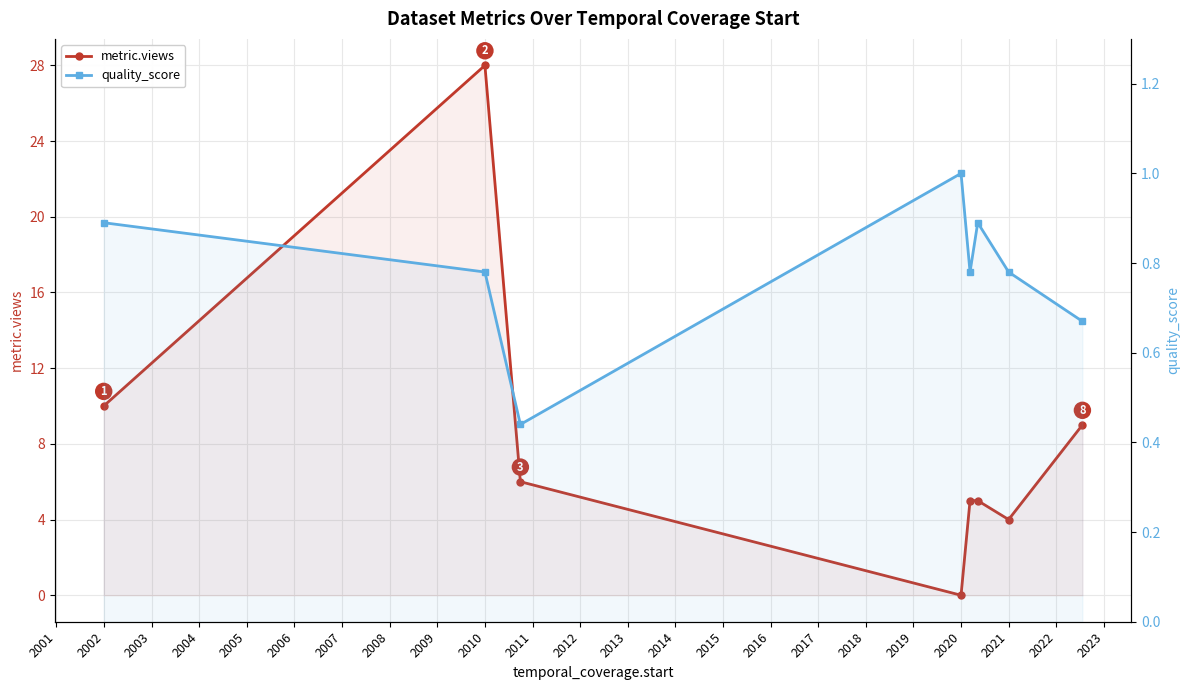

How many quality_score values are between 0 and 1?

8